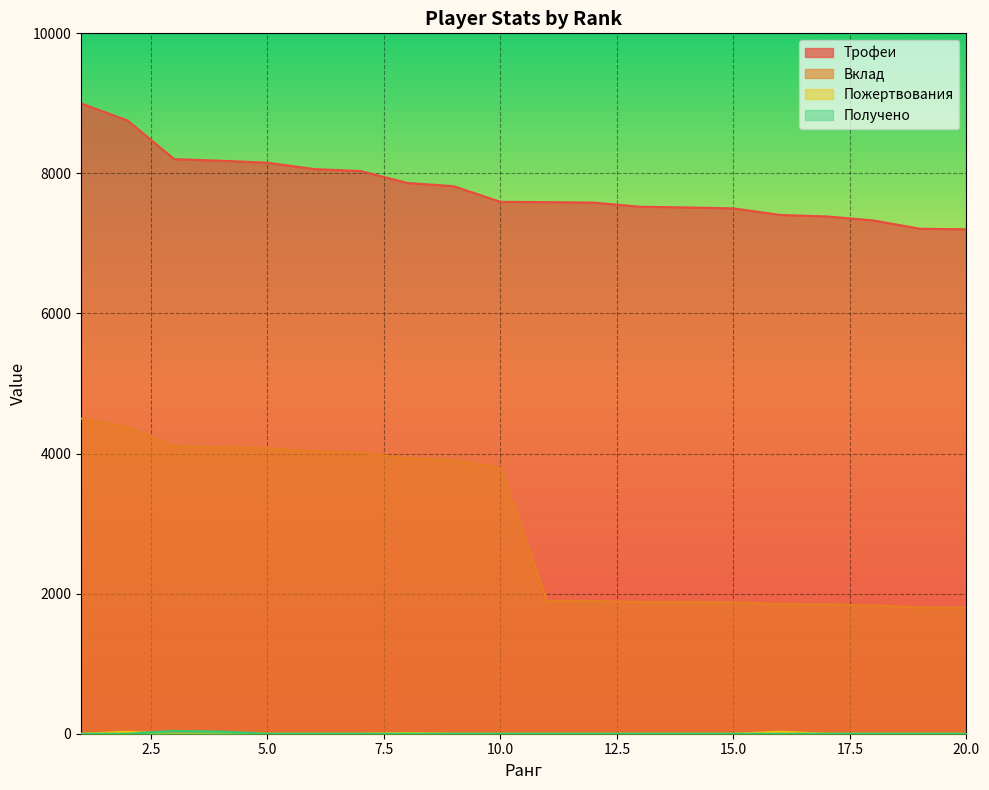

Which series has the largest total across all categories?

Трофеи